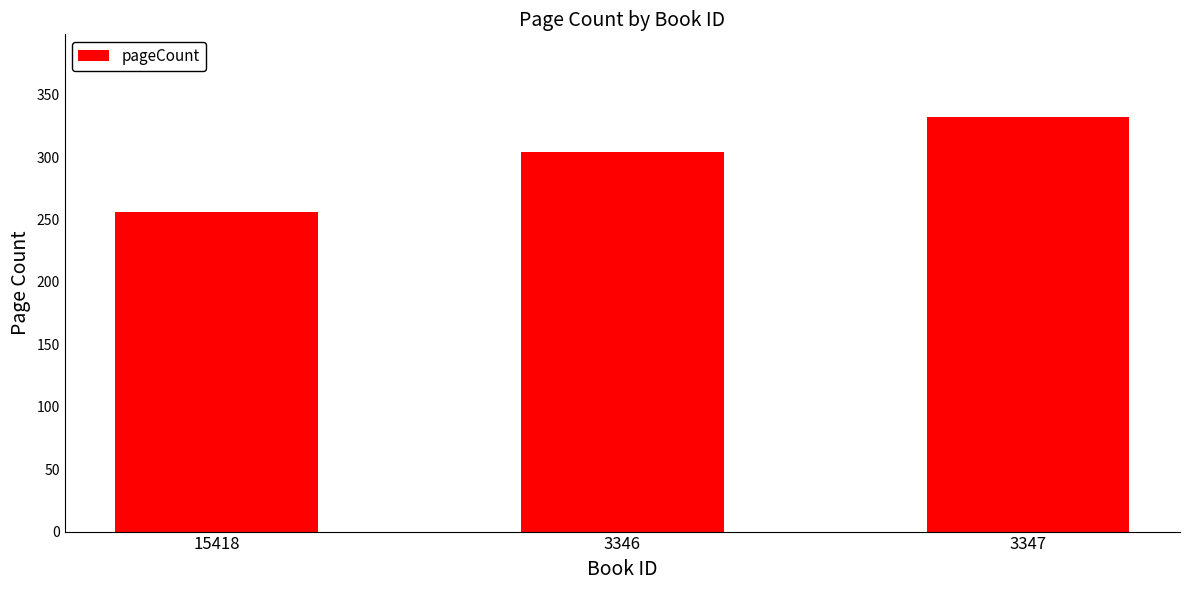

At which category does the chart reach its minimum across all series?

15418